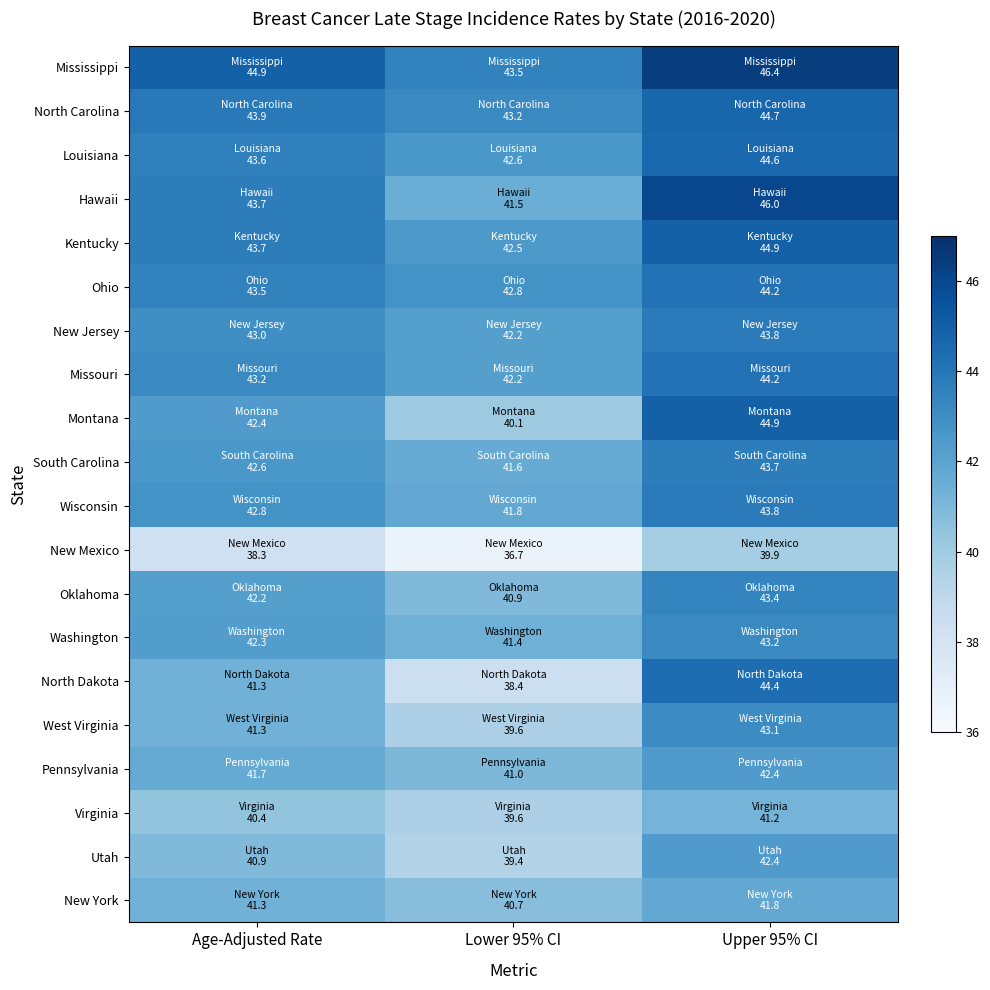

Reading left to right, transcribe all the data shown in this chart.

Mississippi: Age-Adjusted Rate=44.9	Lower 95% CI=43.5	Upper 95% CI=46.4
North Carolina: Age-Adjusted Rate=43.9	Lower 95% CI=43.2	Upper 95% CI=44.7
Louisiana: Age-Adjusted Rate=43.6	Lower 95% CI=42.6	Upper 95% CI=44.6
Hawaii: Age-Adjusted Rate=43.7	Lower 95% CI=41.5	Upper 95% CI=46.0
Kentucky: Age-Adjusted Rate=43.7	Lower 95% CI=42.5	Upper 95% CI=44.9
Ohio: Age-Adjusted Rate=43.5	Lower 95% CI=42.8	Upper 95% CI=44.2
New Jersey: Age-Adjusted Rate=43.0	Lower 95% CI=42.2	Upper 95% CI=43.8
Missouri: Age-Adjusted Rate=43.2	Lower 95% CI=42.2	Upper 95% CI=44.2
Montana: Age-Adjusted Rate=42.4	Lower 95% CI=40.1	Upper 95% CI=44.9
South Carolina: Age-Adjusted Rate=42.6	Lower 95% CI=41.6	Upper 95% CI=43.7
Wisconsin: Age-Adjusted Rate=42.8	Lower 95% CI=41.8	Upper 95% CI=43.8
New Mexico: Age-Adjusted Rate=38.3	Lower 95% CI=36.7	Upper 95% CI=39.9
Oklahoma: Age-Adjusted Rate=42.2	Lower 95% CI=40.9	Upper 95% CI=43.4
Washington: Age-Adjusted Rate=42.3	Lower 95% CI=41.4	Upper 95% CI=43.2
North Dakota: Age-Adjusted Rate=41.3	Lower 95% CI=38.4	Upper 95% CI=44.4
West Virginia: Age-Adjusted Rate=41.3	Lower 95% CI=39.6	Upper 95% CI=43.1
Pennsylvania: Age-Adjusted Rate=41.7	Lower 95% CI=41.0	Upper 95% CI=42.4
Virginia: Age-Adjusted Rate=40.4	Lower 95% CI=39.6	Upper 95% CI=41.2
Utah: Age-Adjusted Rate=40.9	Lower 95% CI=39.4	Upper 95% CI=42.4
New York: Age-Adjusted Rate=41.3	Lower 95% CI=40.7	Upper 95% CI=41.8